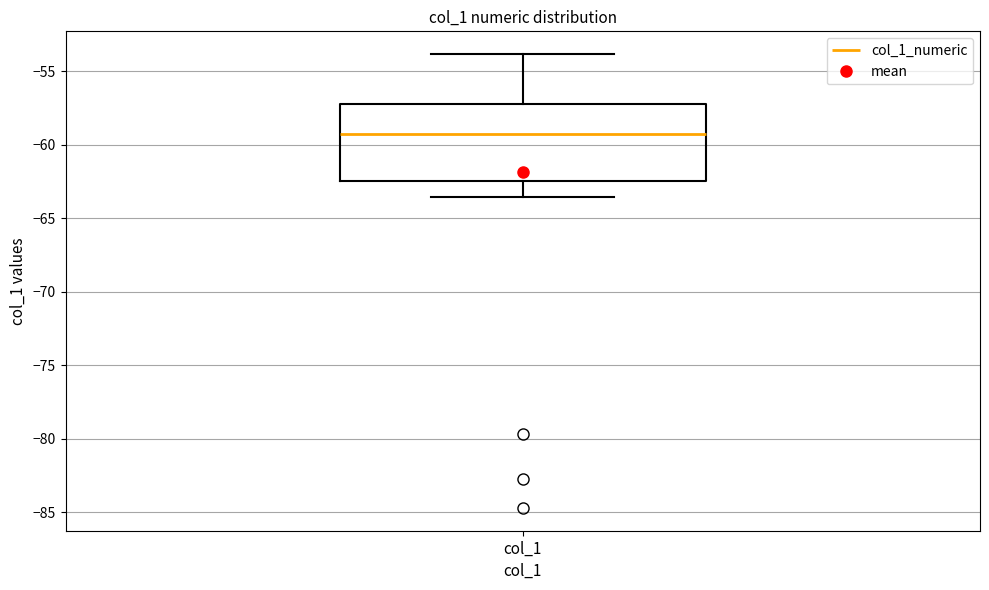

Where does the lower whisker of the box for col_1 end on the y-axis? The values are not printed on the chart, so give them approximately, as read against the axis.

-63.5